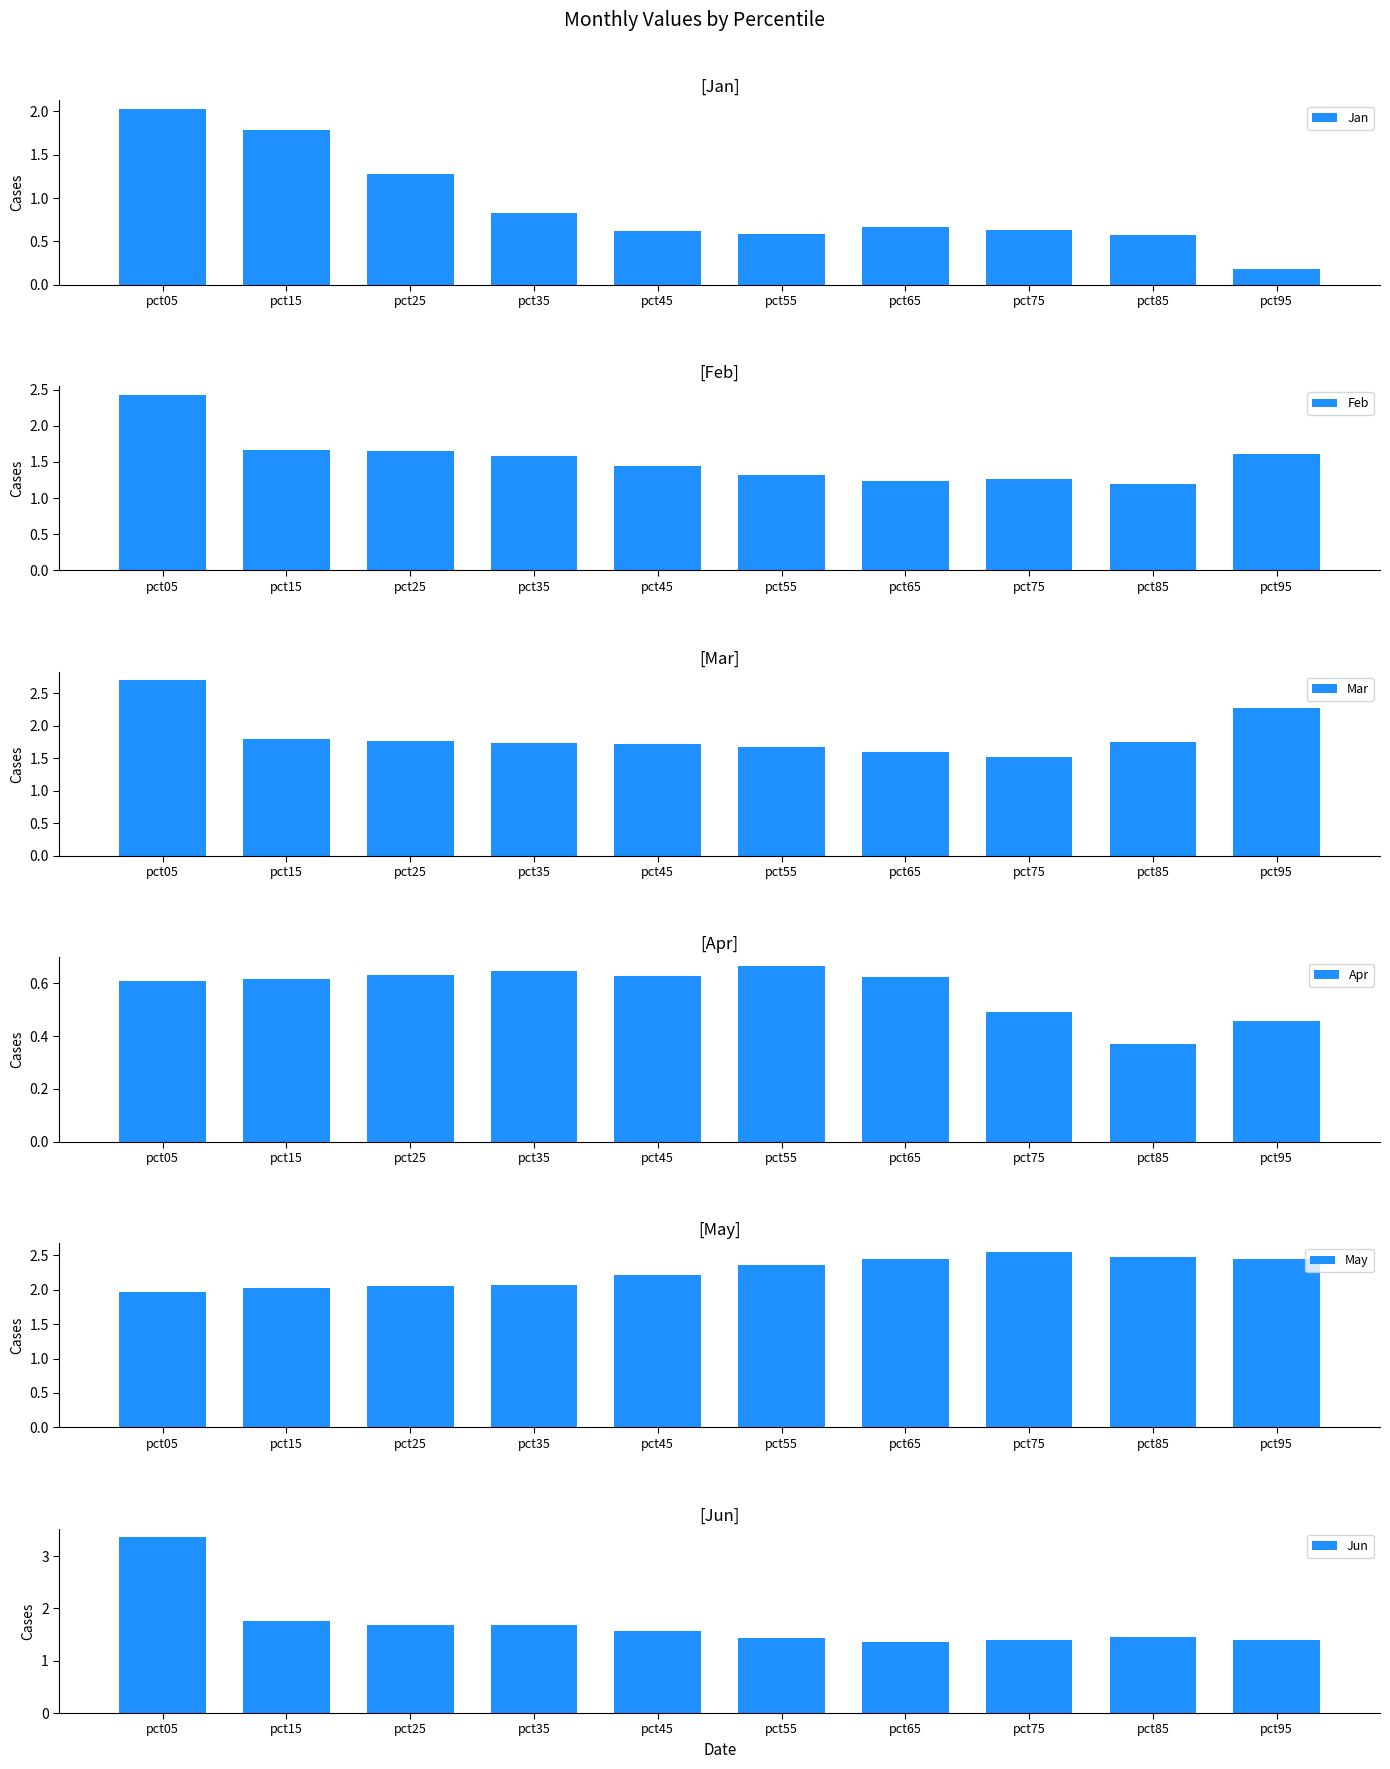

Which series has the largest total across all categories?

May